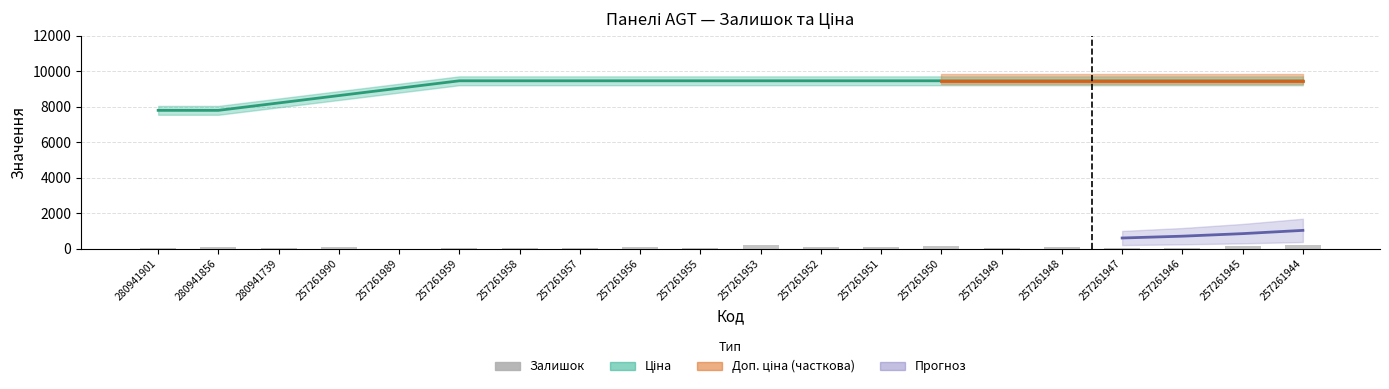

What is the highest value of the Ціна series?

9458.9